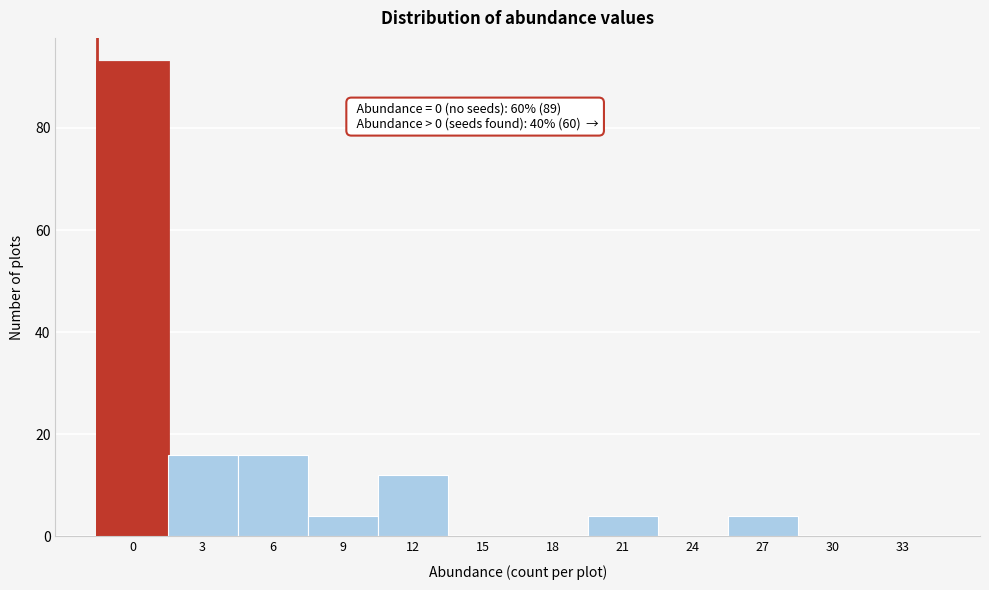

Reading right to left, list all the values displayed in this chart.

33=0	30=0	27=4	24=0	21=4	18=0	15=0	12=12	9=4	6=16	3=16	0=93